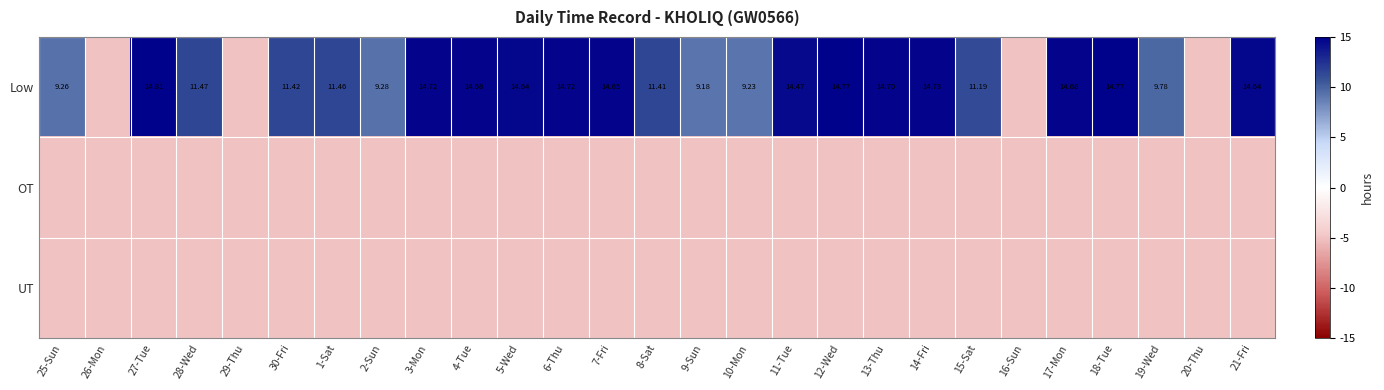

Between 28-Wed and 29-Thu, which series saw the biggest shift?

Low